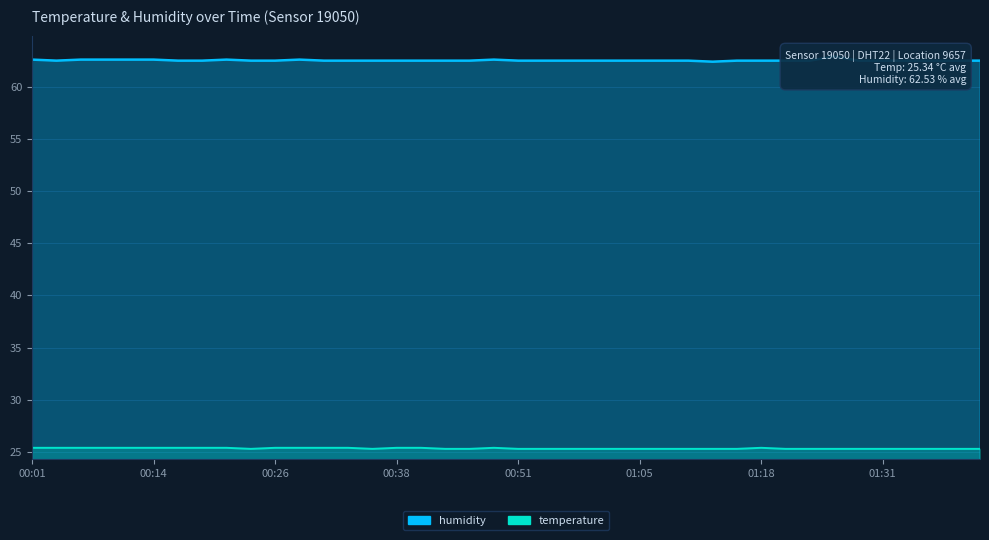

What value does the temperature series have at 00:29?

25.4